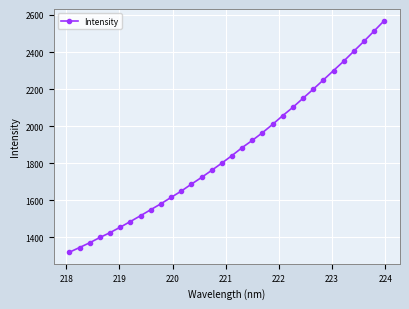

True or false: there are more than 2 points higher than both neighbors.

False